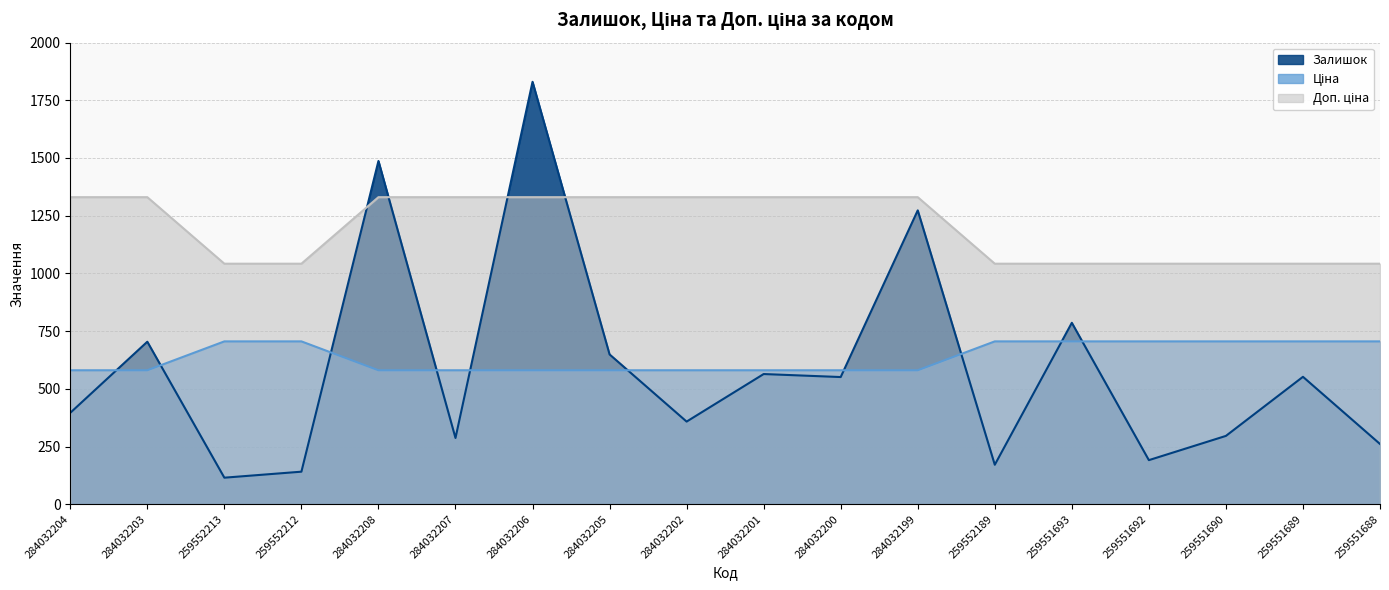

What is the difference between the highest and lowest values at 284032202?

972.3